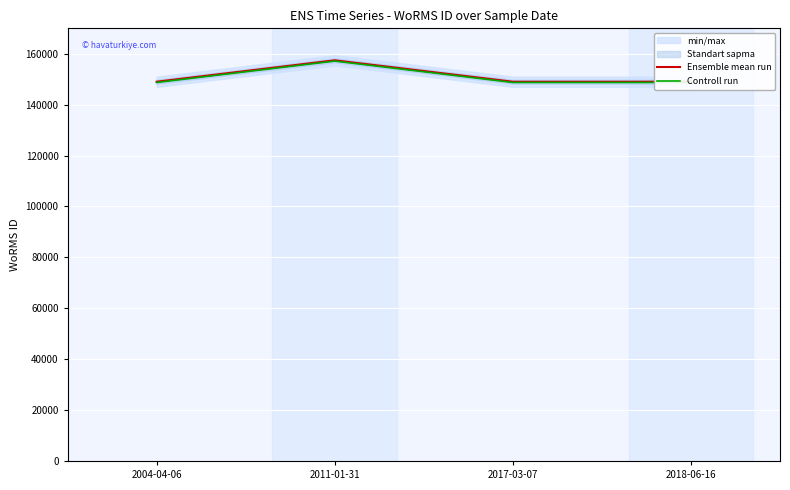

What is the difference between the highest and lowest values at 2018-06-16?

300